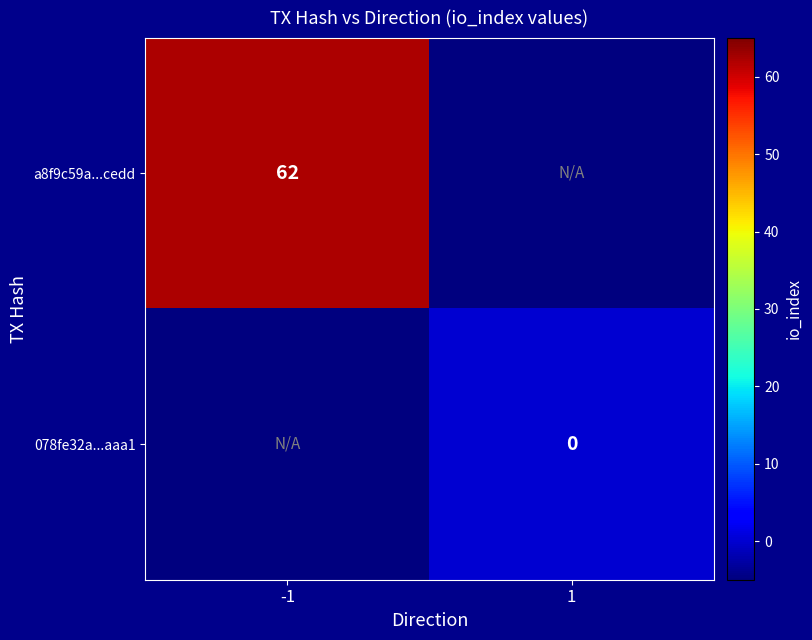

The value of a8f9c59a...cedd at -1 is 62. True or false?

True